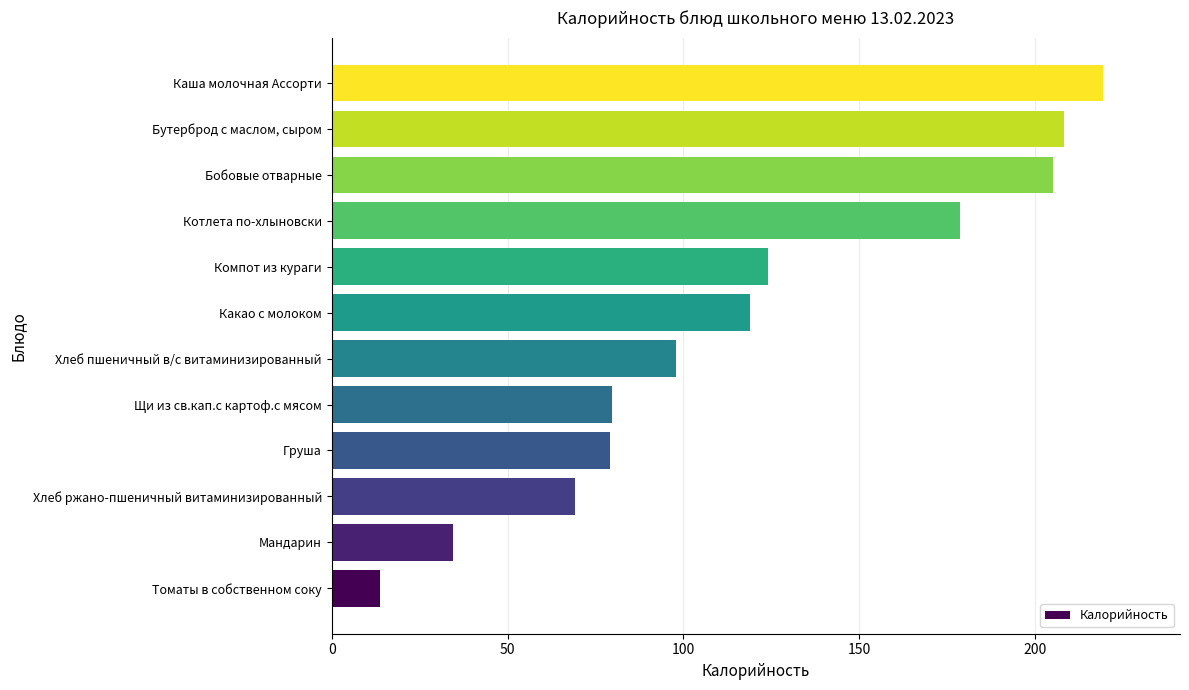

What is the sum of all values?

1428.3